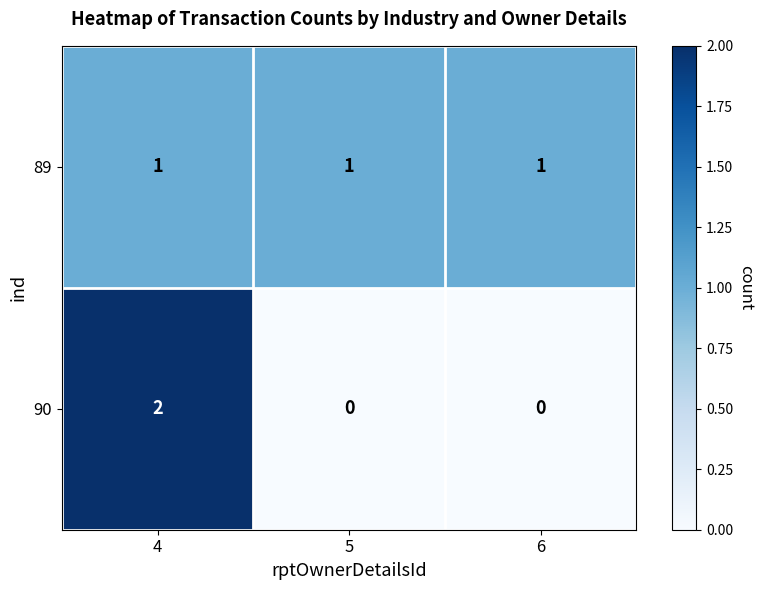

Between 4 and 5, which series saw the biggest shift?

90